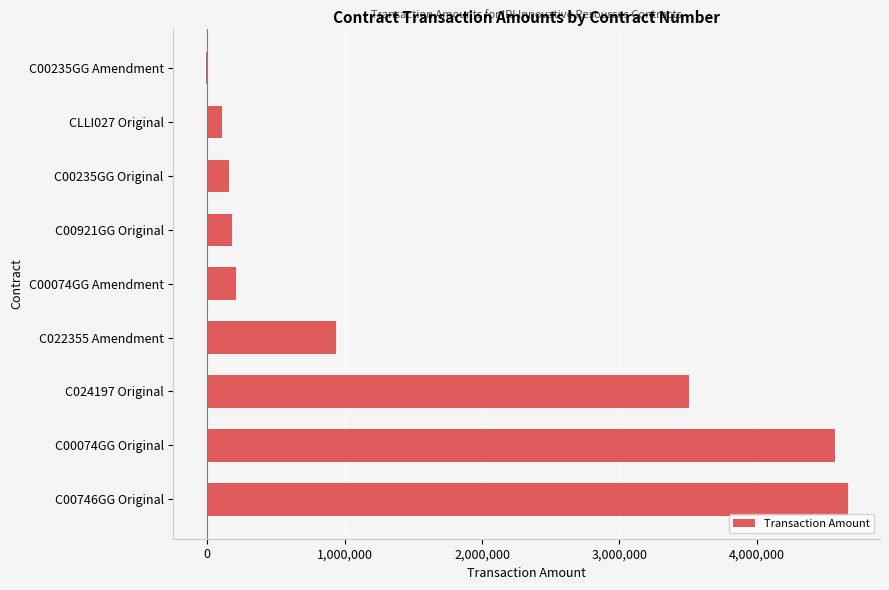

Which has a higher value, C00074GG Original or C00074GG Amendment?

C00074GG Original